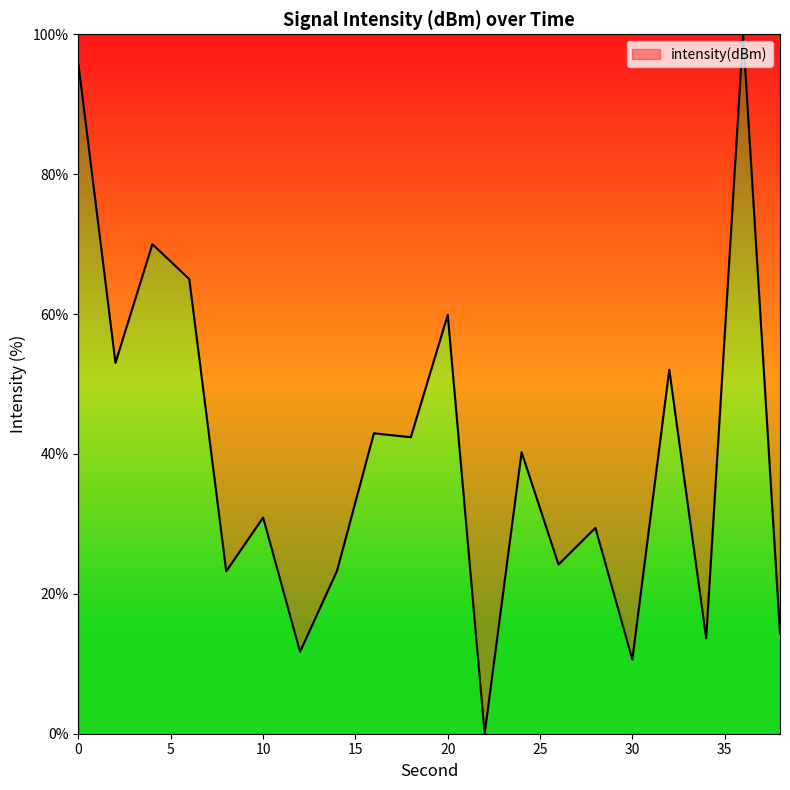

What is the difference between the second highest and second lowest values?

85.0